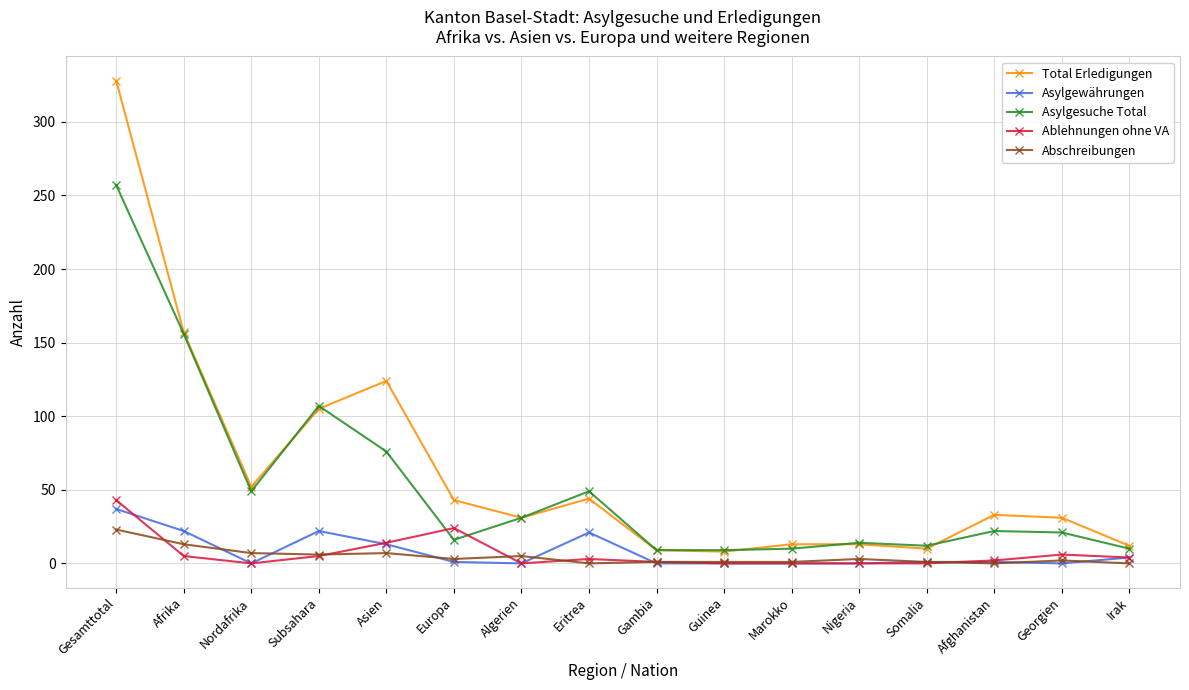

What is the highest value of the Asylgesuche Total series?

257